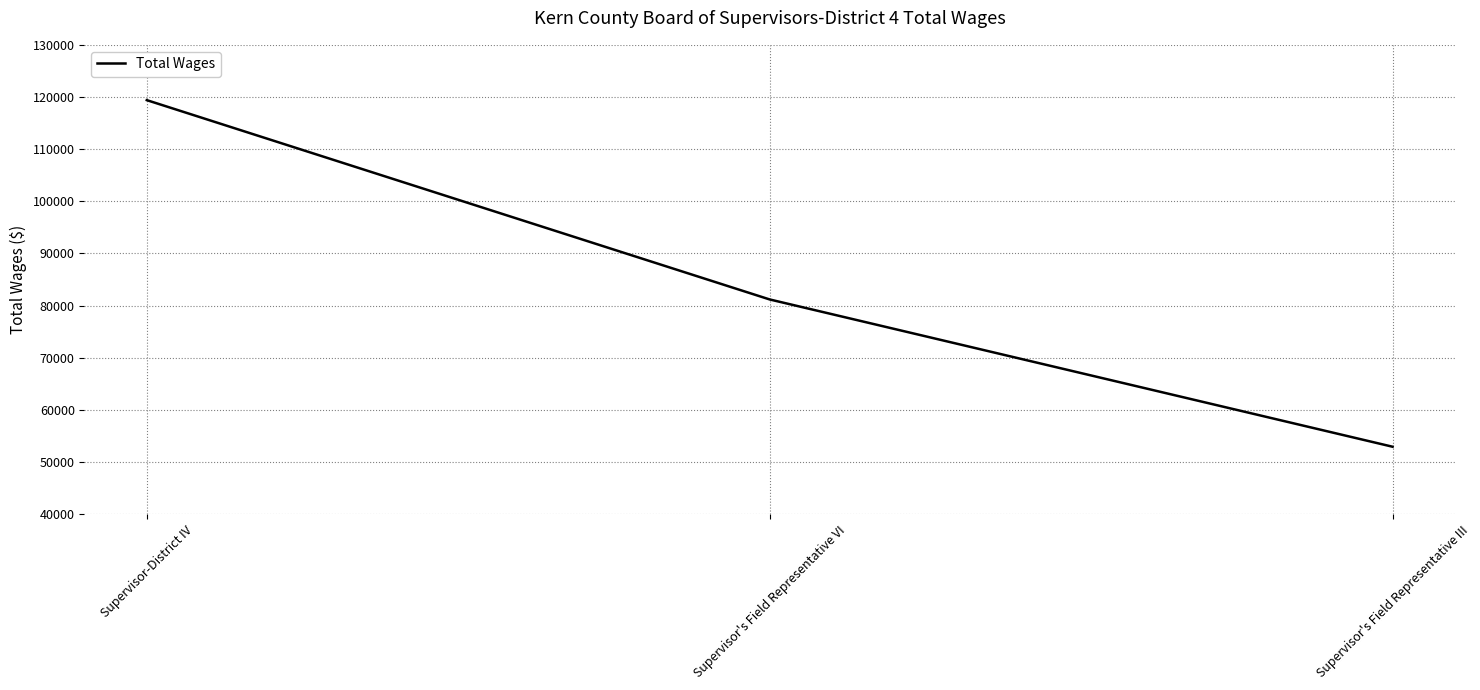

What is the difference between the values at Supervisor's Field Representative III and Supervisor-District IV?

66448